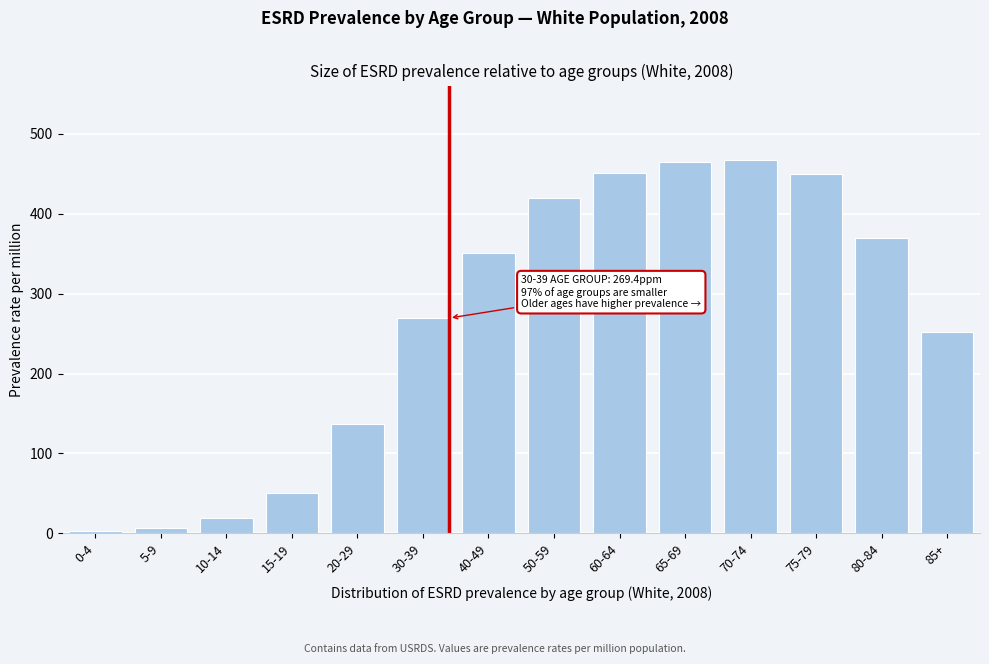

Approximately how many times larger is the value at 75-79 compared to 60-64?

1.0